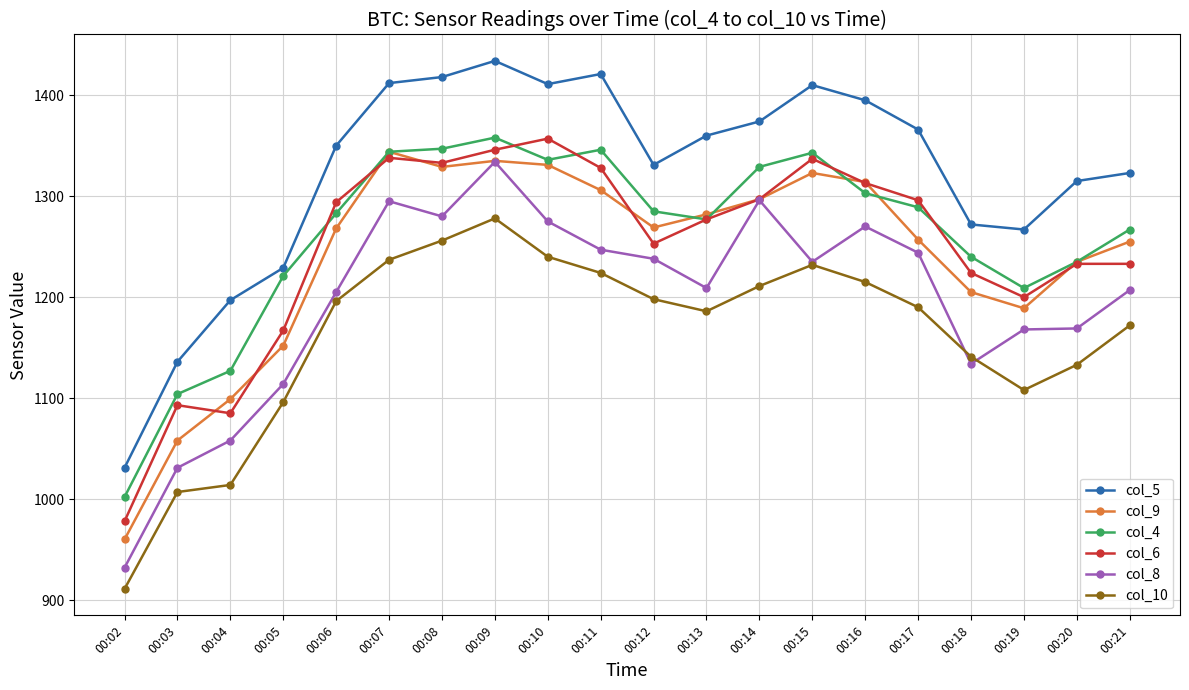

What is the difference between the highest and lowest values at 00:09?

156